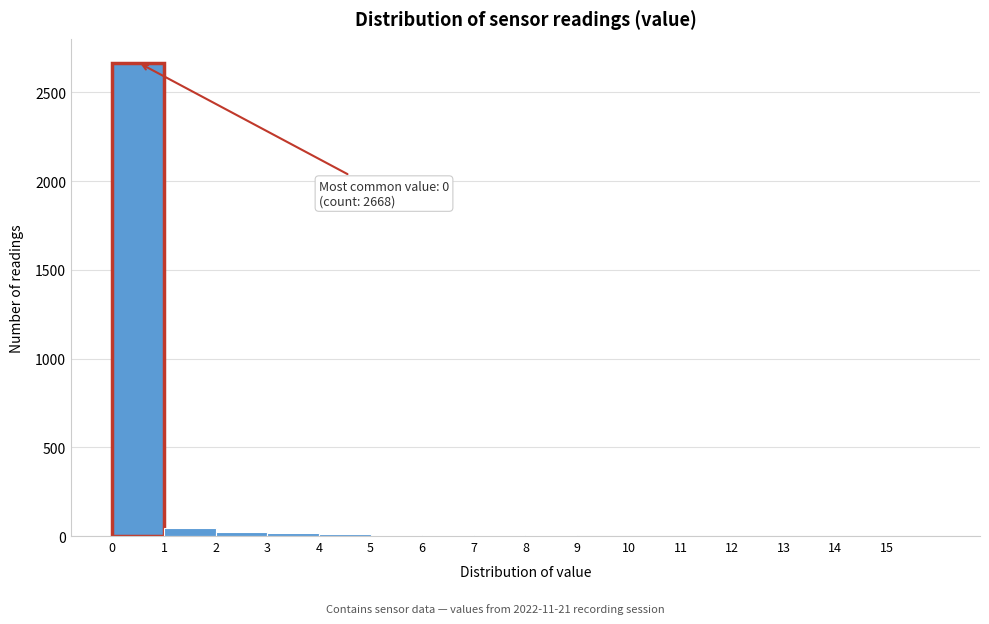

Over which range of the x-axis is the bar tallest?

0 to 1